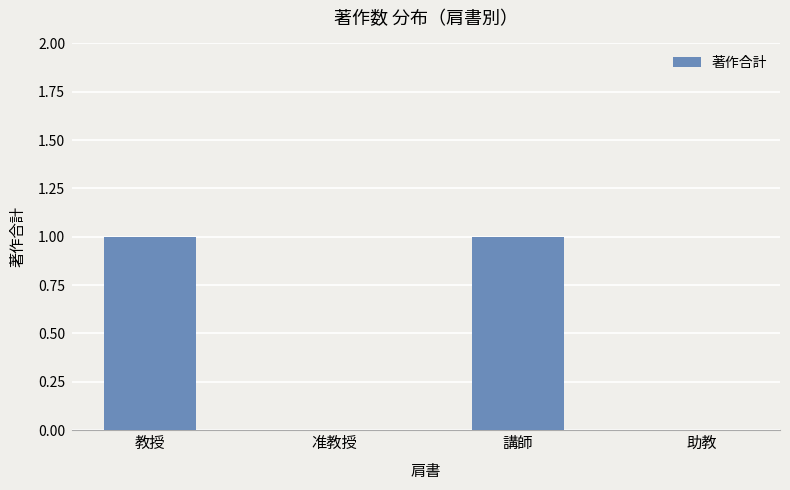

The value at 准教授 is 0. True or false?

True